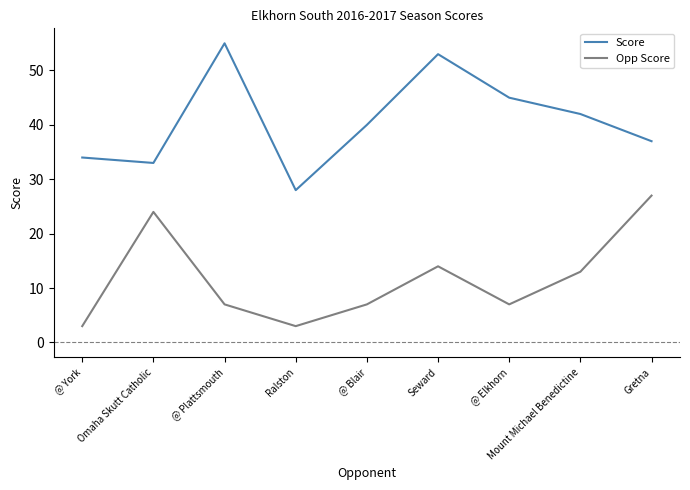

True or false: Score has more than 1 interior local peaks.

True